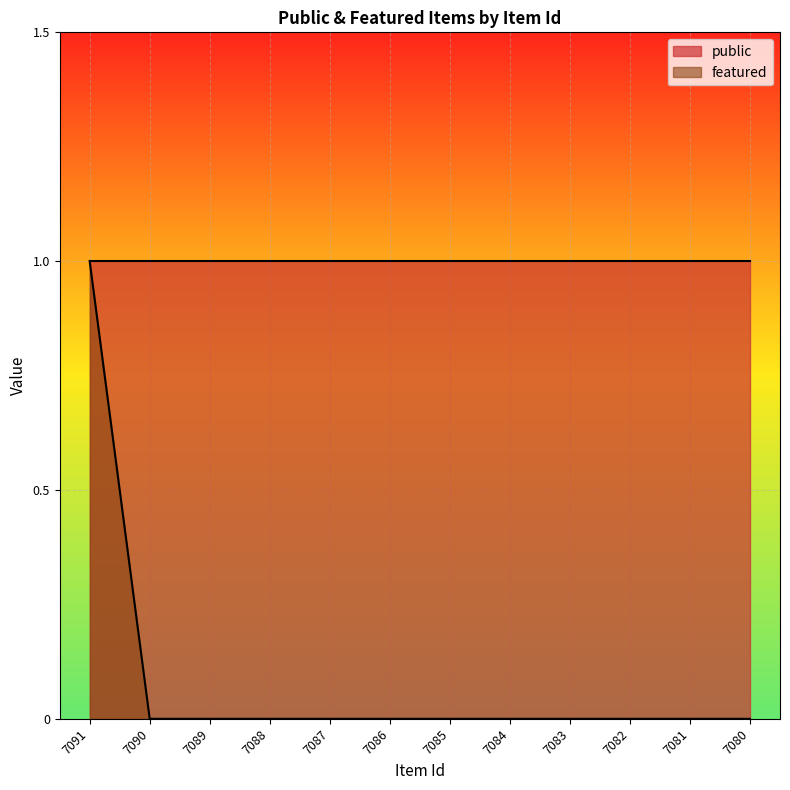

Reading left to right, transcribe all the data shown in this chart.

1	0	0	0	0	0	0	0	0	0	0	0